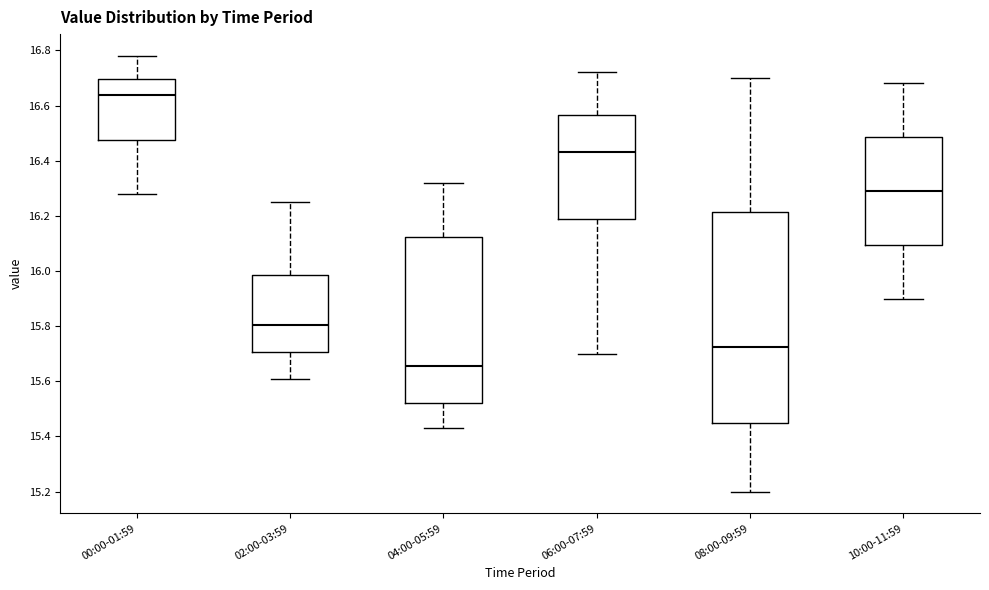

Which box has the lowest median line?

04:00-05:59